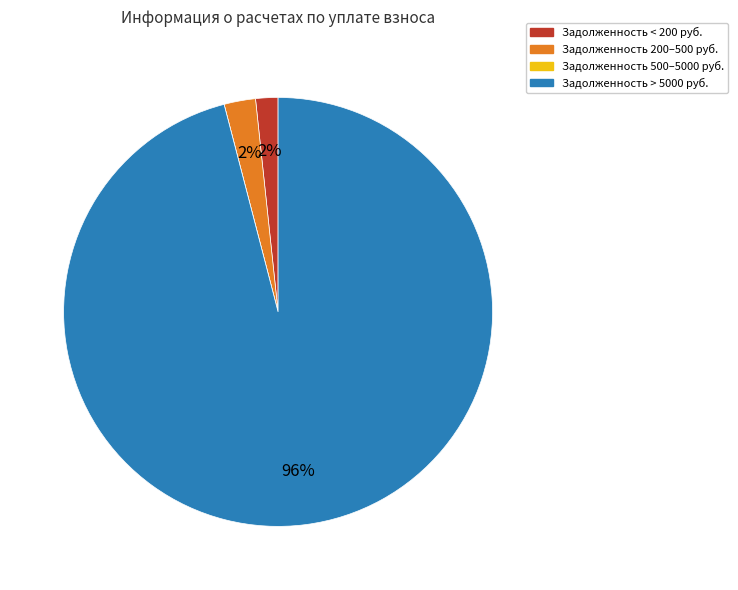

To the nearest percent, what is the difference between the largest and smallest slice percentages?

96%